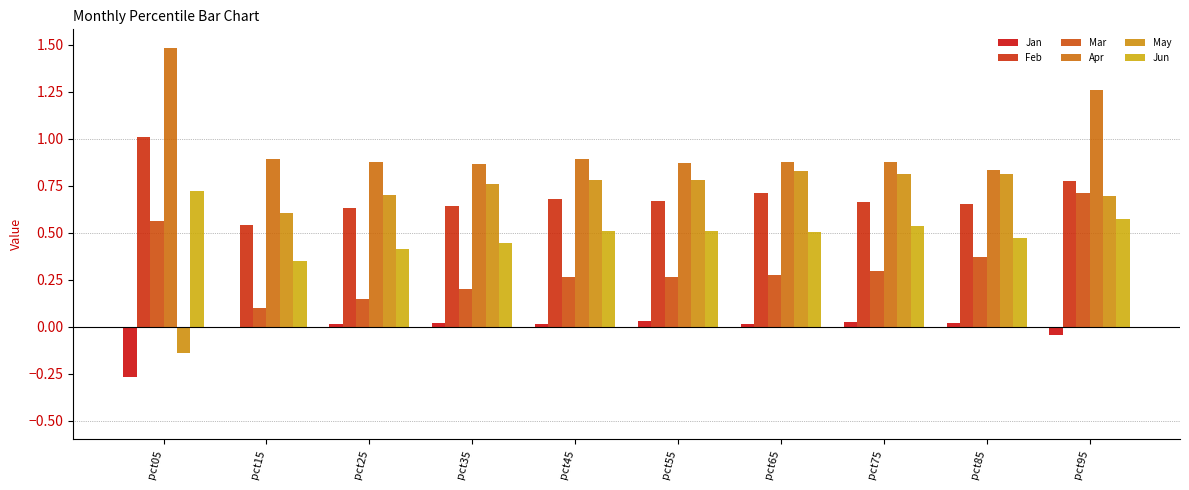

What is the sum of the Feb values at pct75 and pct65?

1.4